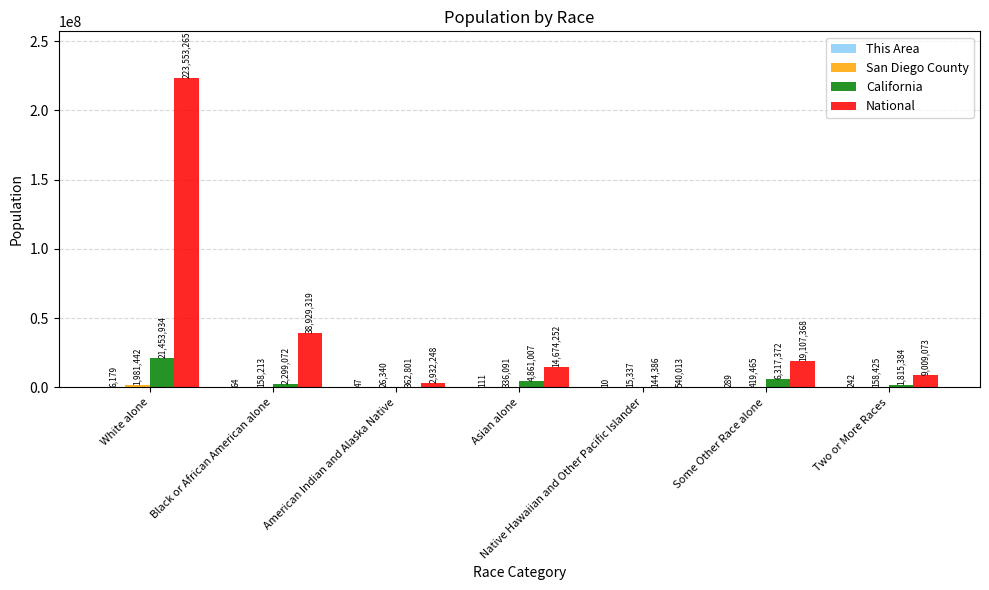

What is the approximate value of California at Two or More Races, to the nearest 50?

1815400